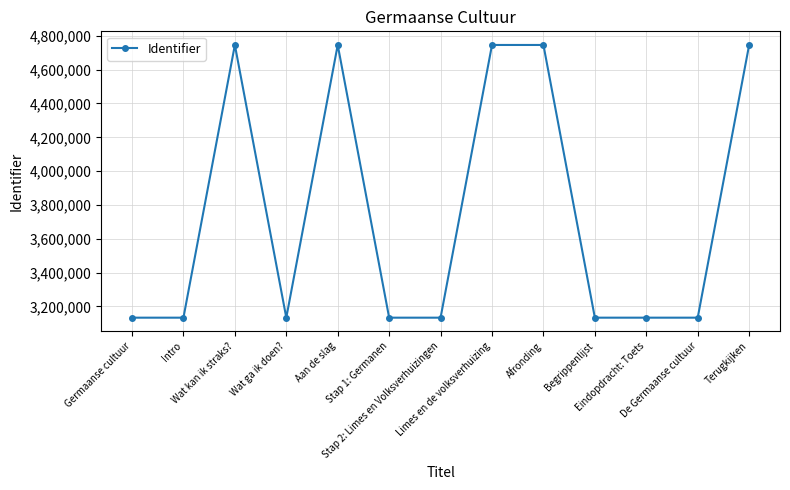

True or false: there are more than 1 points higher than both neighbors.

True